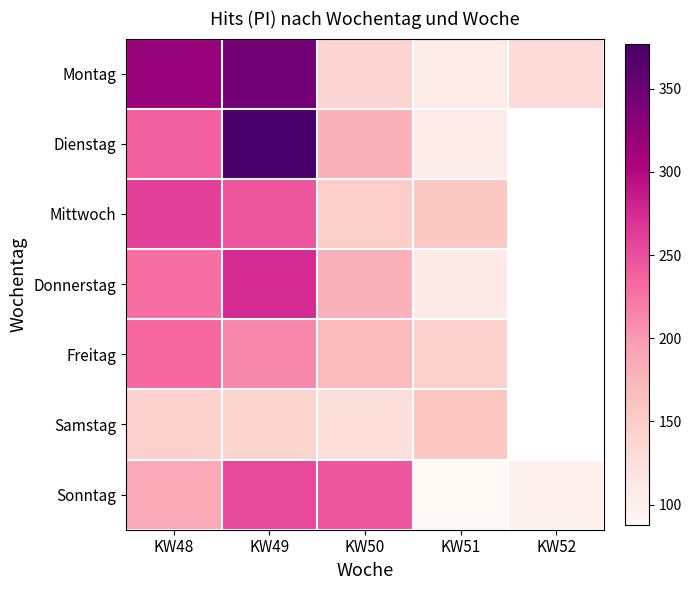

Between KW51 and KW50, which is larger?

KW50